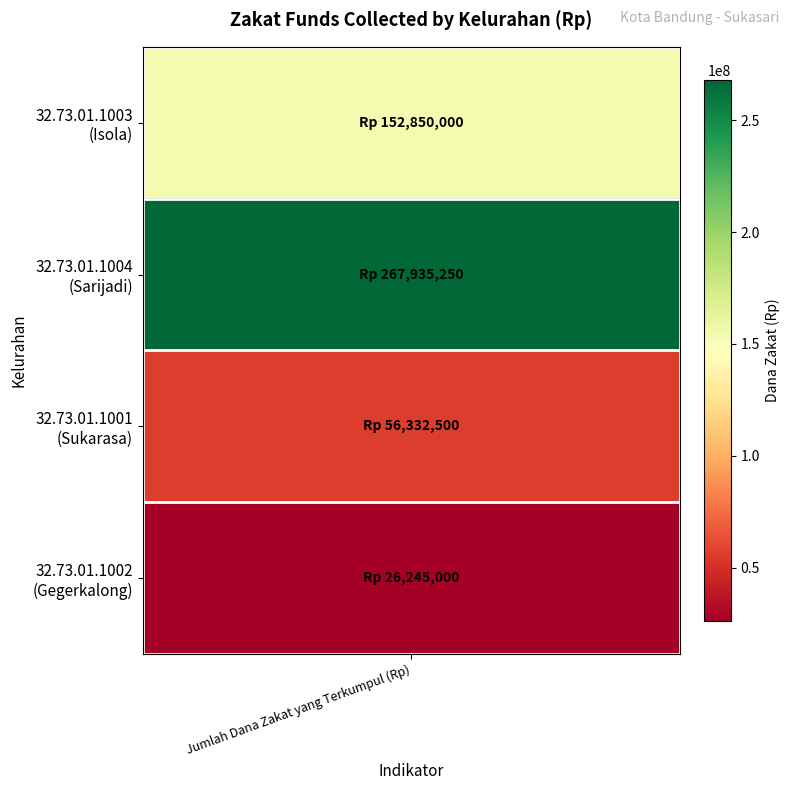

At which category does the chart reach its minimum across all series?

Gegerkalong